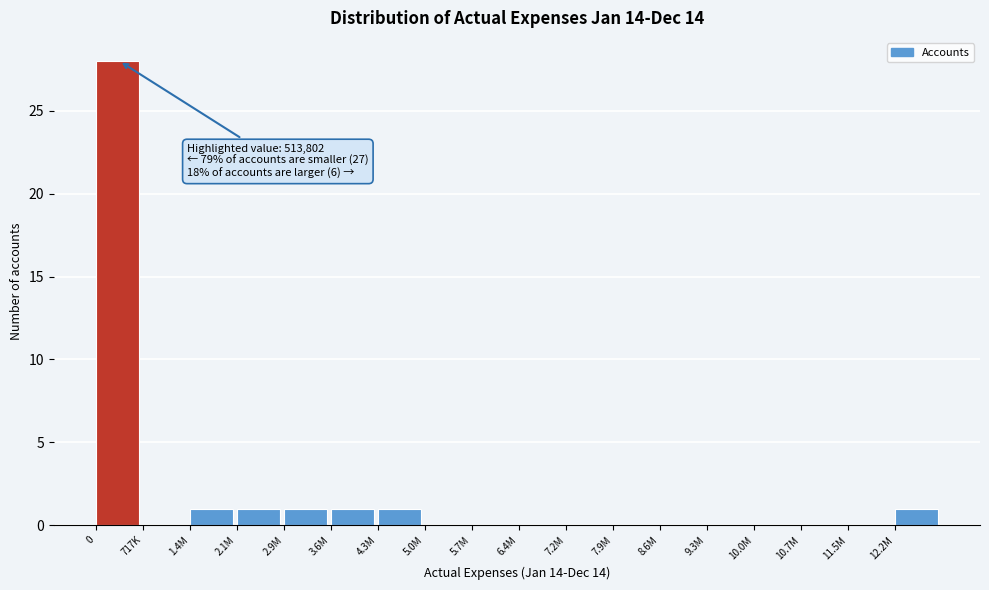

Reading right to left, extract all data points from this chart.

12.2M=1	11.5M=0	10.7M=0	10.0M=0	9.3M=0	8.6M=0	7.9M=0	7.2M=0	6.4M=0	5.7M=0	5.0M=0	4.3M=1	3.6M=1	2.9M=1	2.1M=1	1.4M=1	717K=0	0=28